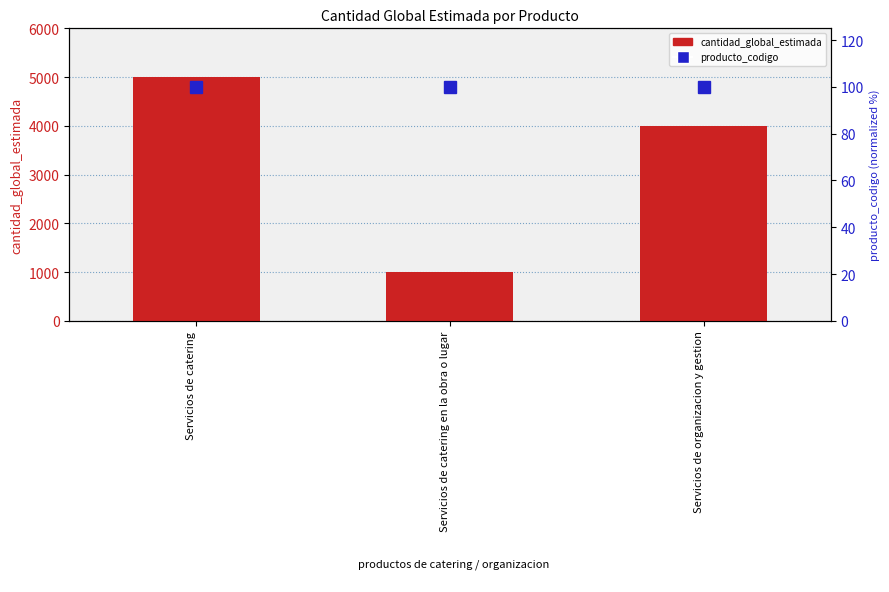

What is the spread (max minus min) of values at Servicios de catering?

4900.1